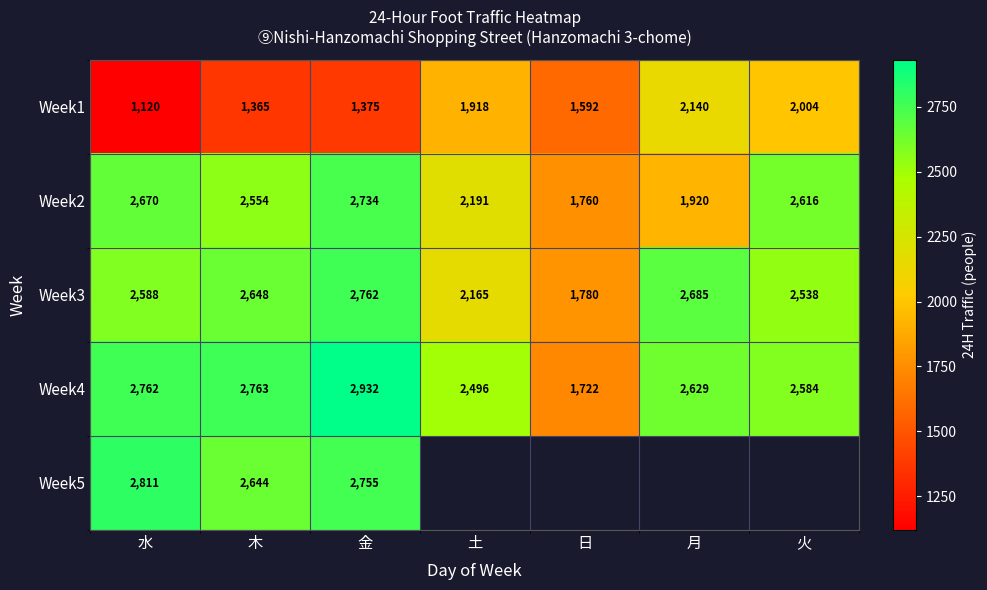

Count the number of data series in this chart.

5